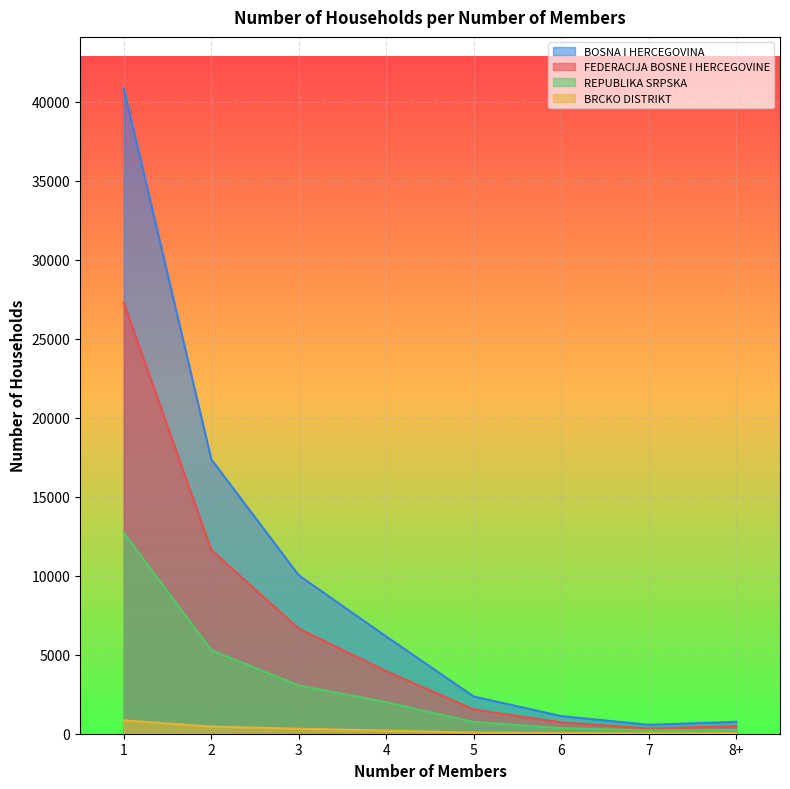

How many lines are shown in the chart?

4